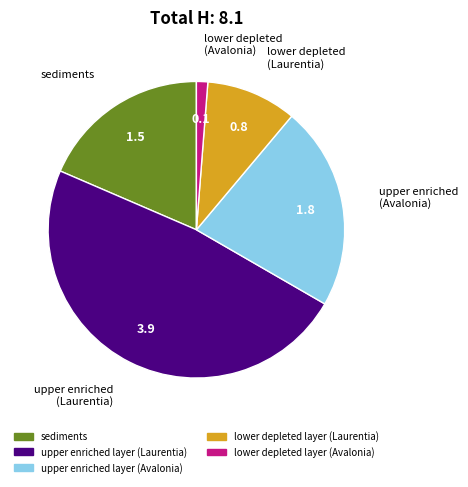

Approximately how many times larger is the value at upper enriched layer (Avalonia) compared to sediments?

1.2